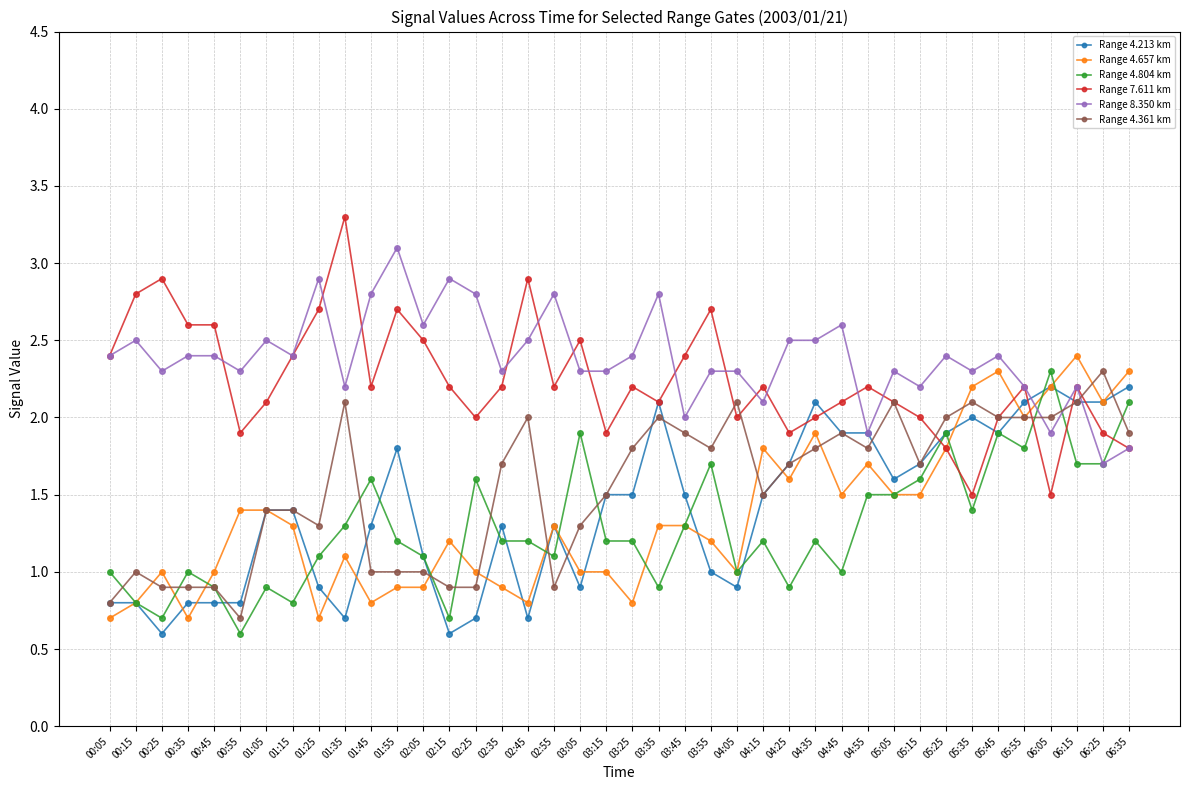

Is this an area chart (filled region under the line)?

No